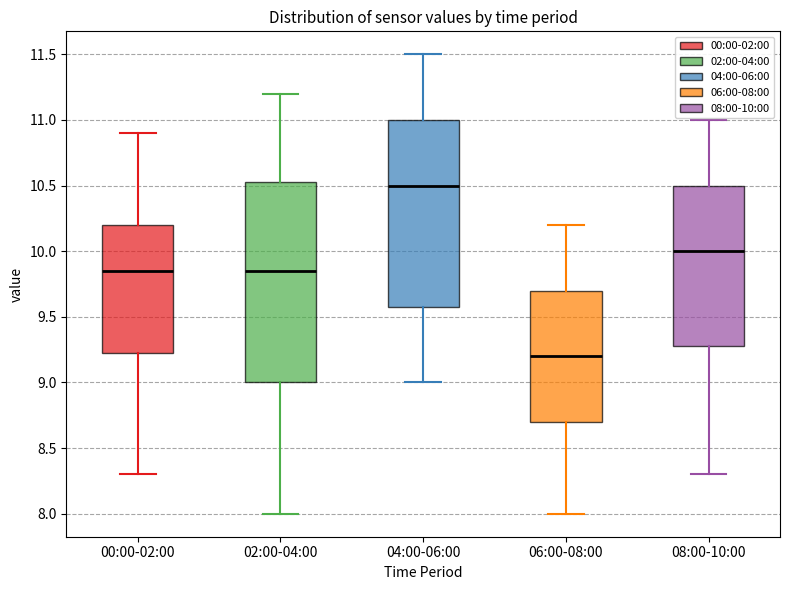

Which box is the tallest, from its lower edge to its upper edge?

02:00-04:00